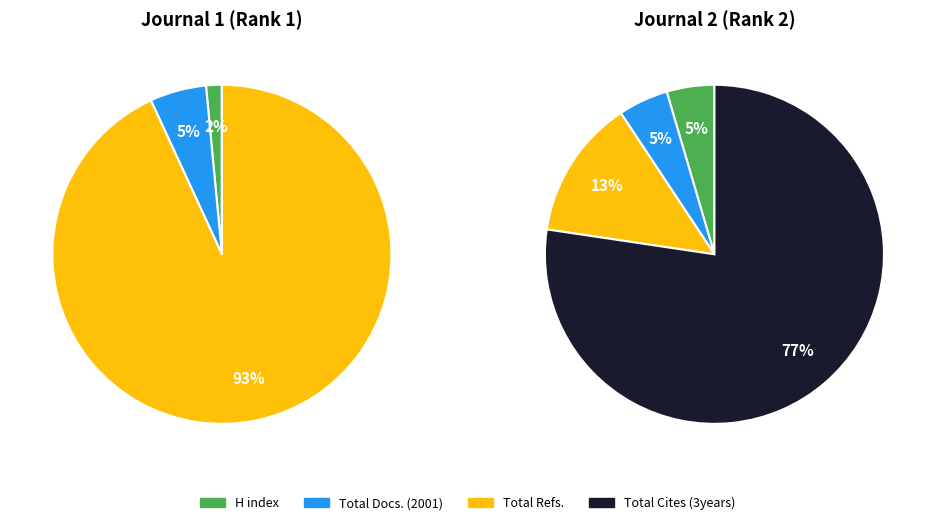

Is the sum of Journal 1 (Rank 1) and Journal 2 (Rank 2) greater than half?

Yes